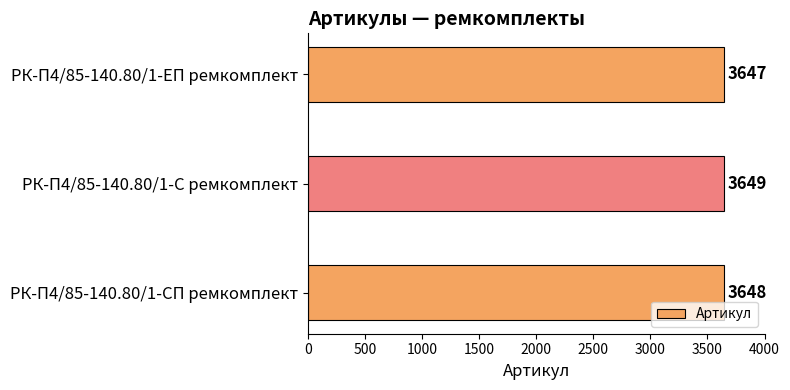

How many values are between 3647 and 3649?

3